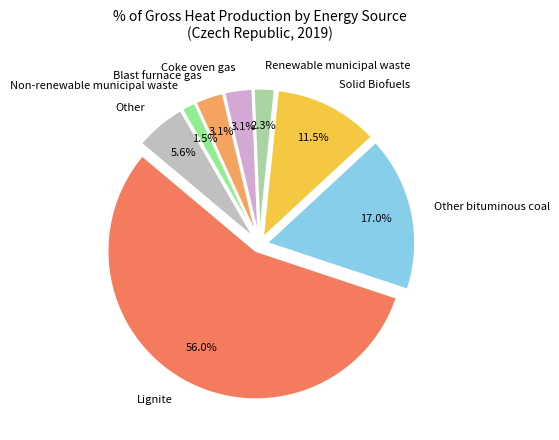

How many slices are in this pie chart?

8